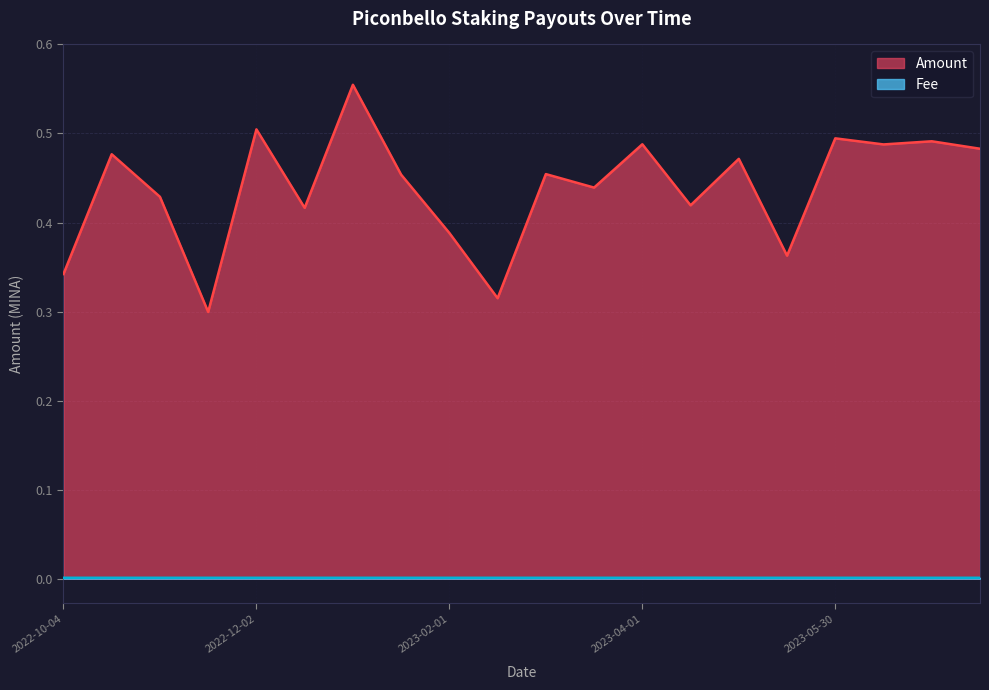

List the series in order of their overall mean, lowest first.

Fee, Amount